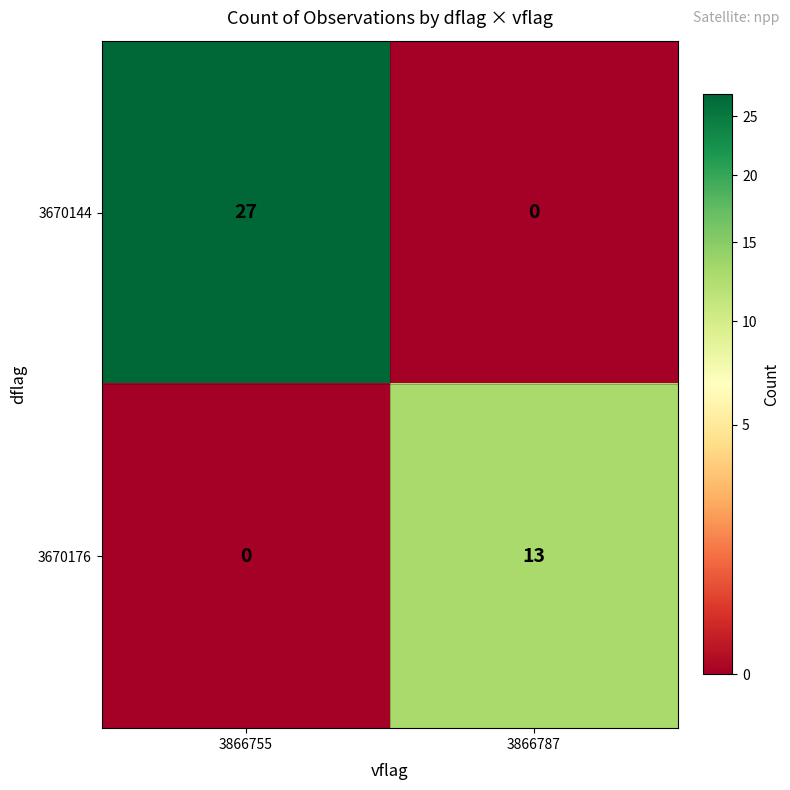

Reading left to right, extract all data points from this chart.

3670144: 3866755=27	3866787=0
3670176: 3866755=0	3866787=13